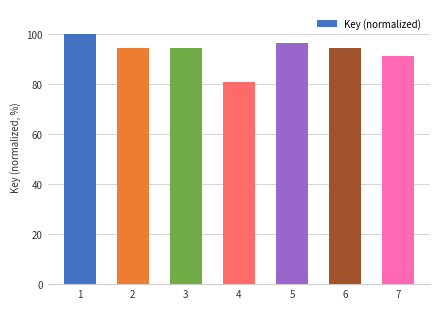

How many series are shown in this chart?

1